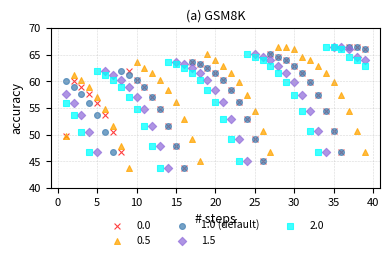

What are all the series names shown in the legend?

0.0, 0.5, 1.0 (default), 1.5, 2.0